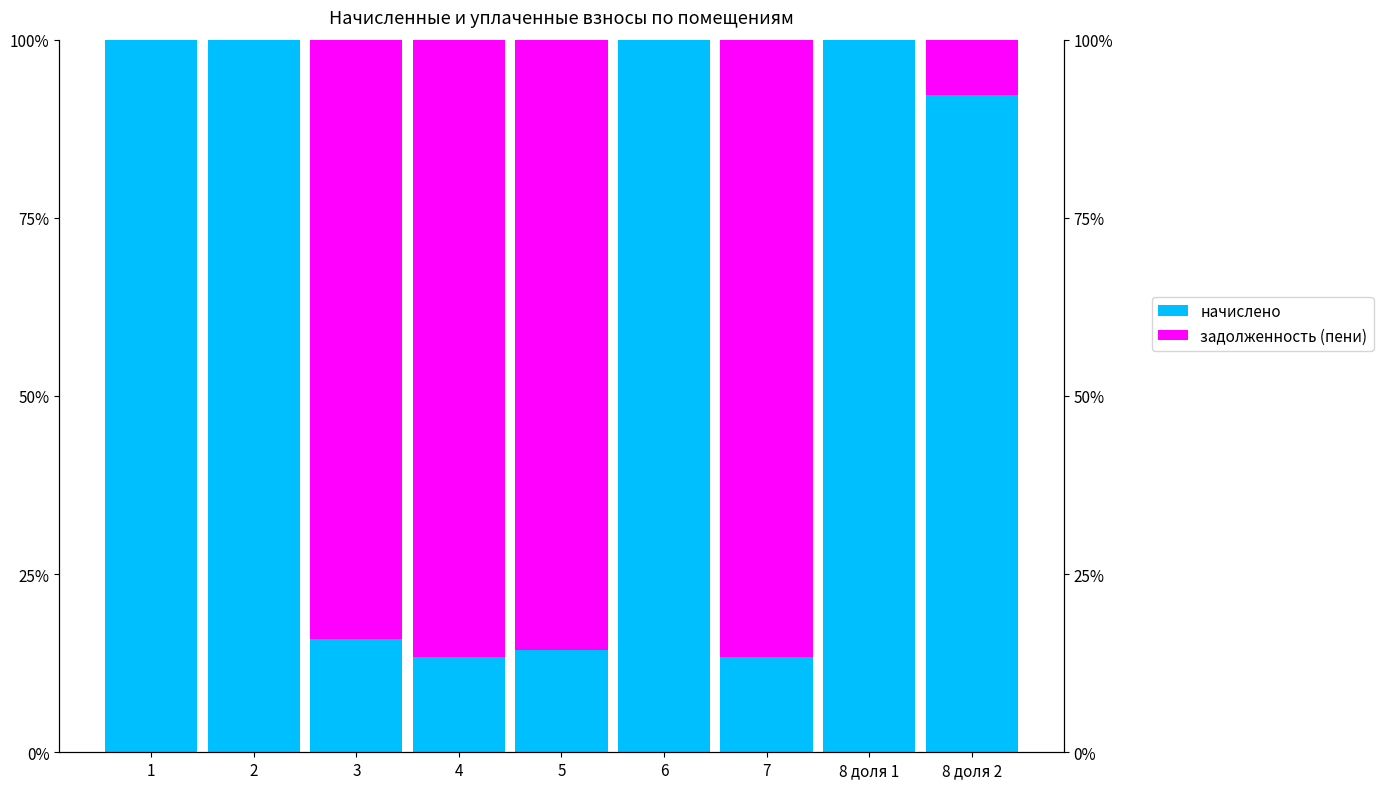

What is the lowest value of the начислено series?

13.3